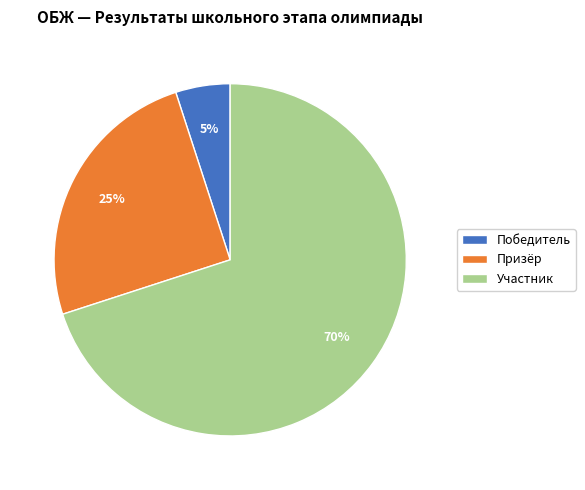

The Победитель slice represents 1% of the pie. True or false?

False